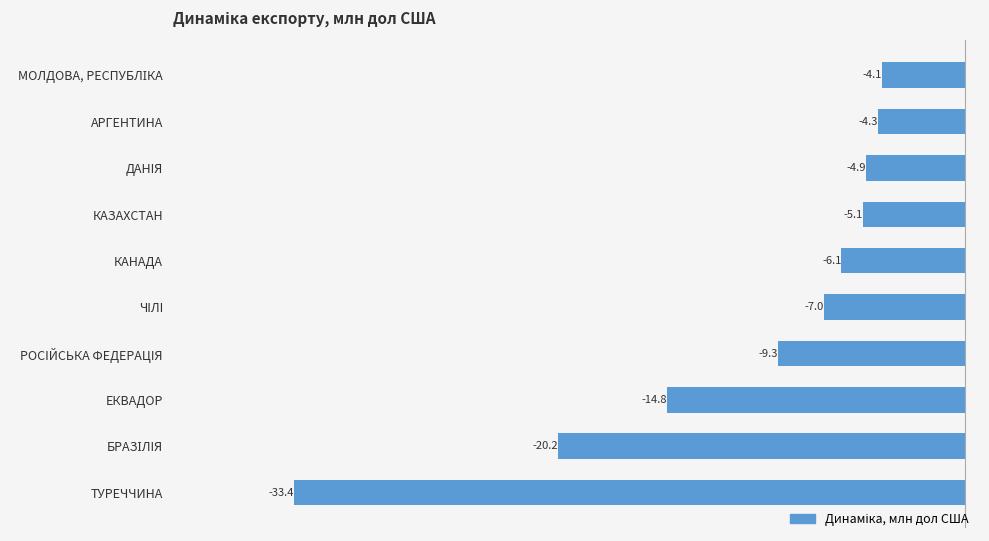

What is the average value?

-10.9